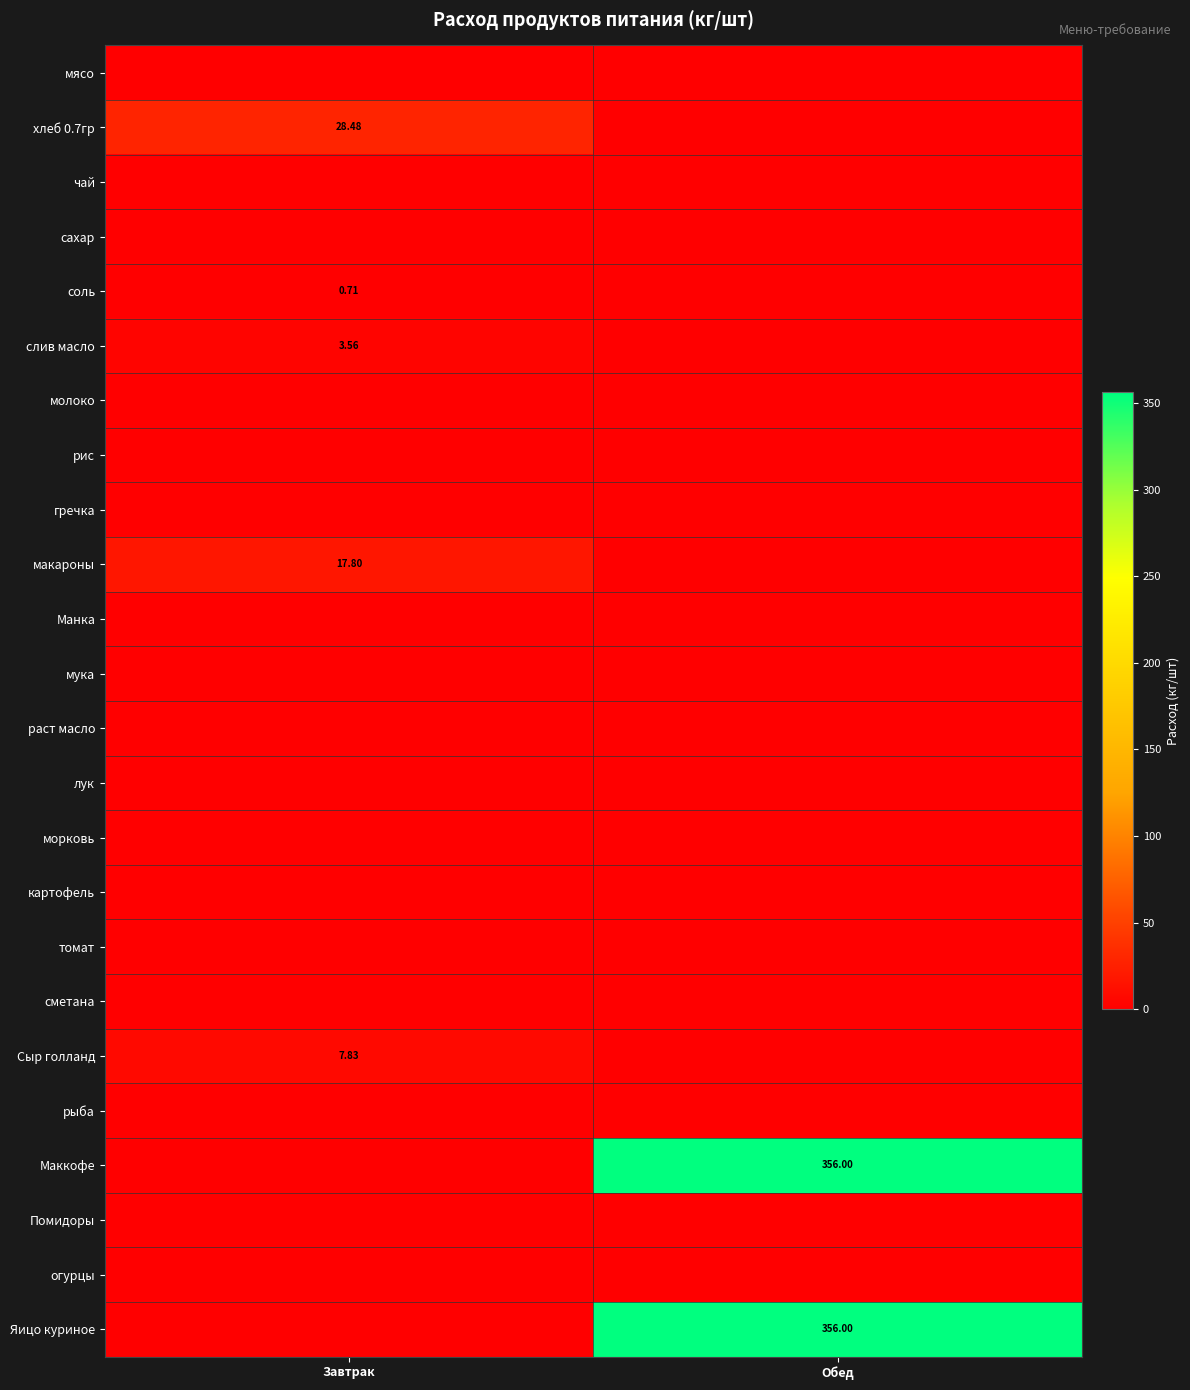

How many data points does each series have?

2